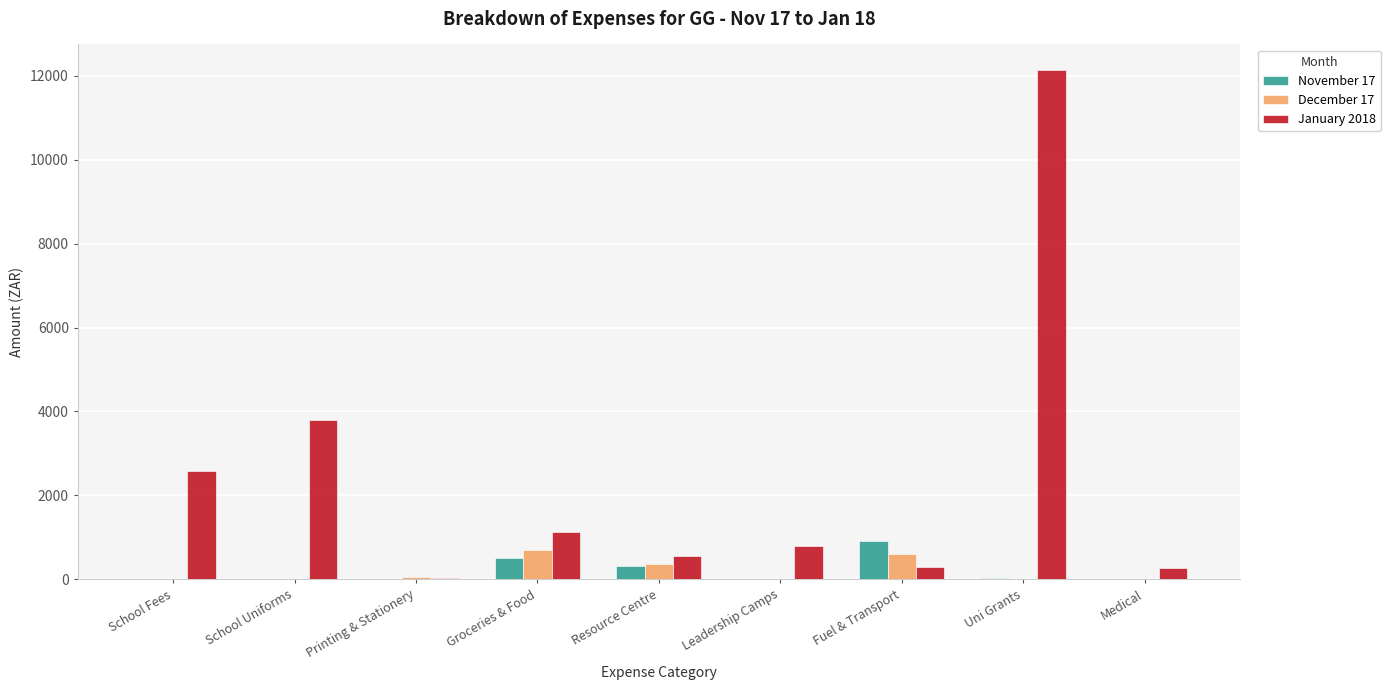

How many categories are shown in the chart?

9